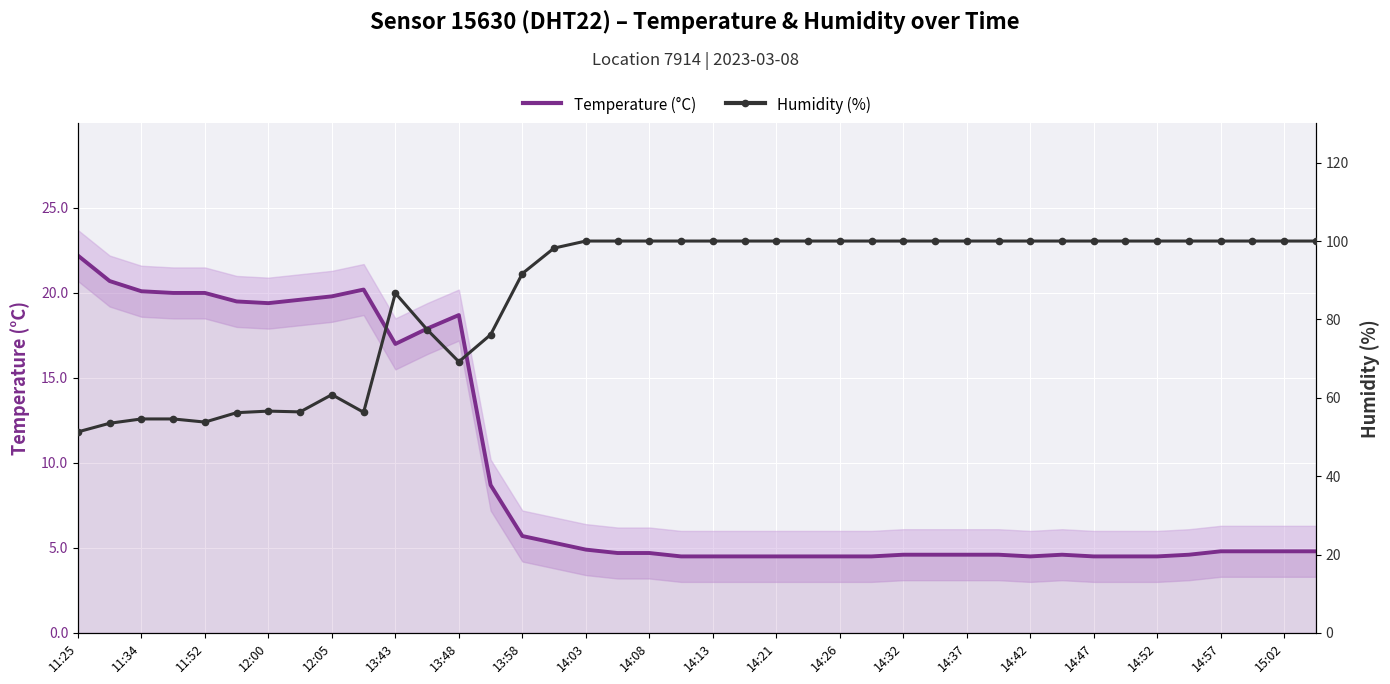

True or false: Temperature (°C) has a value of 1.3 at 14:42.

False